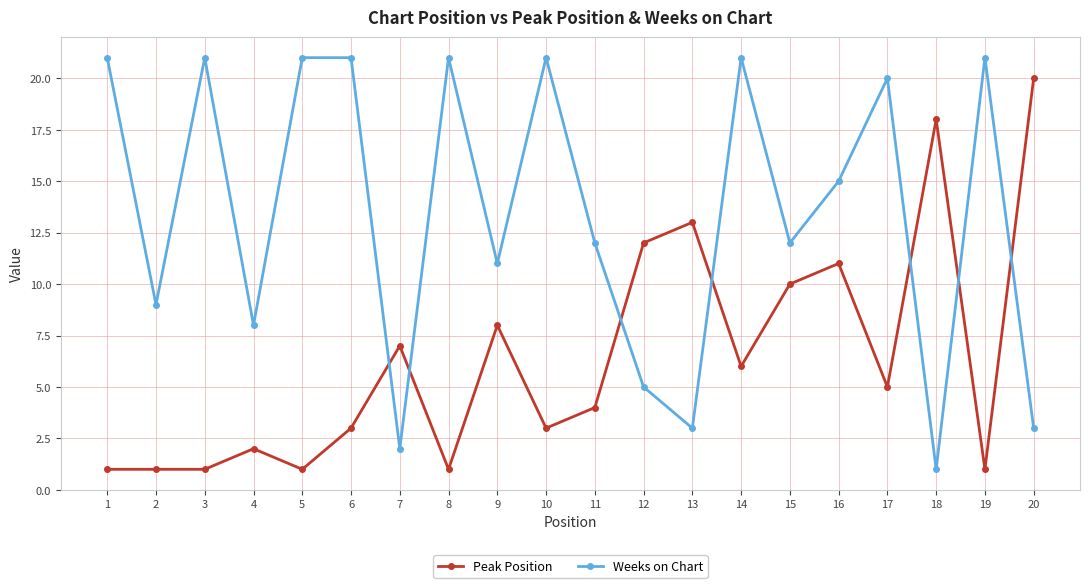

At which label is Weeks on Chart closest to 11?

9